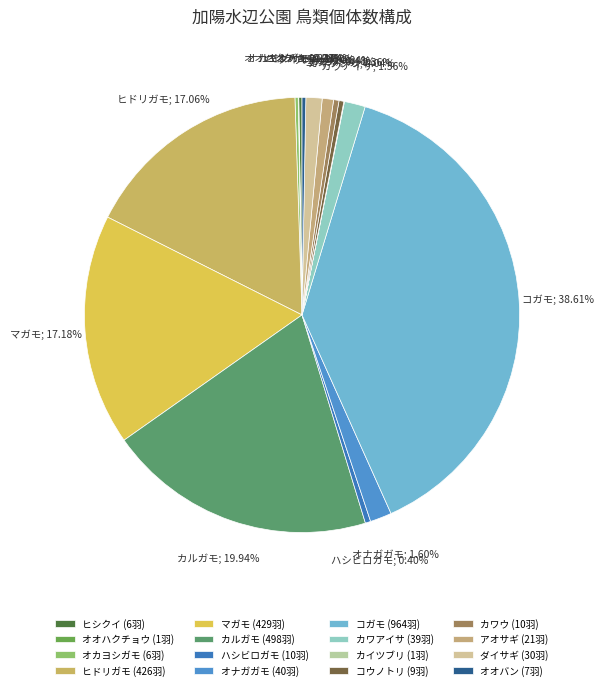

What percentage is the アオサギ slice, to the nearest percent?

1%